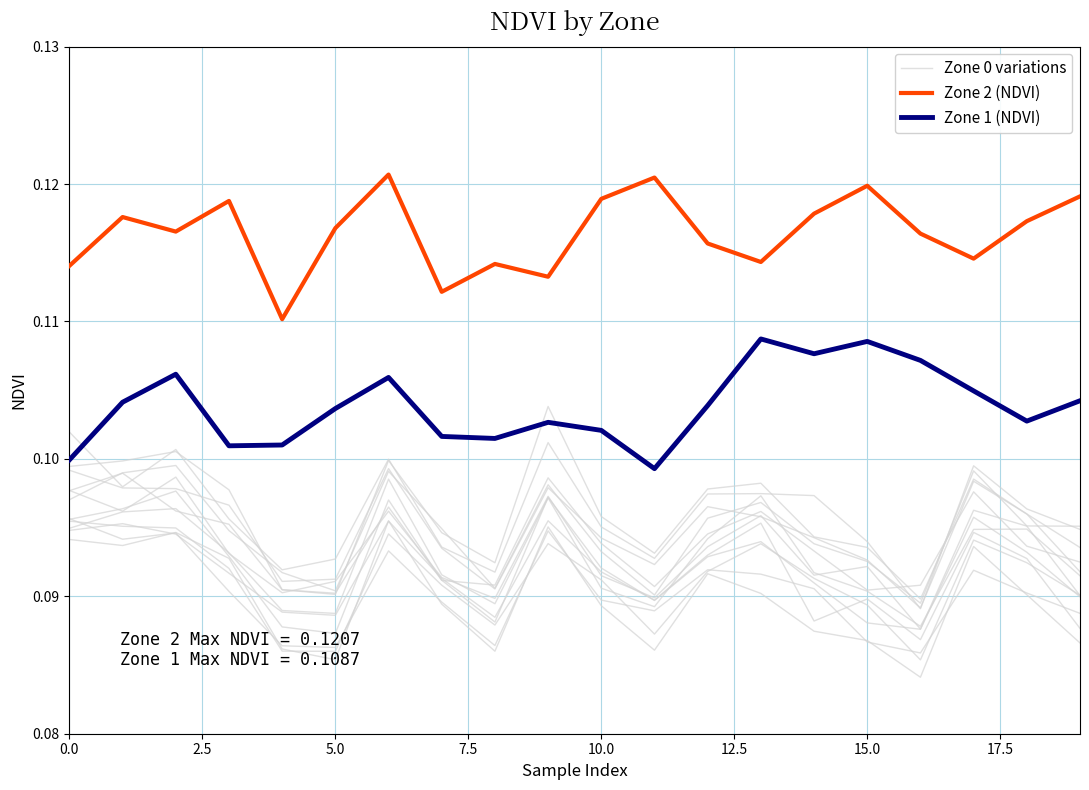

How many interior local peaks does the Zone 1 (NDVI) series have?

5